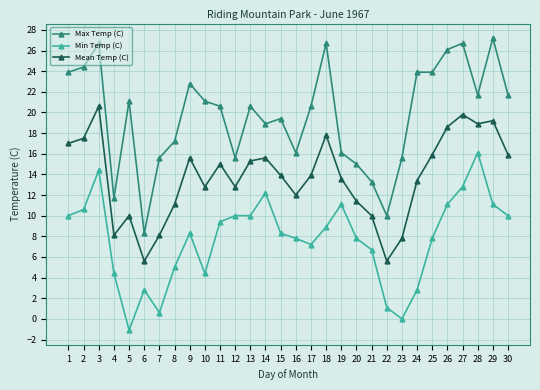

At how many categories does at least one series exceed 11?

28